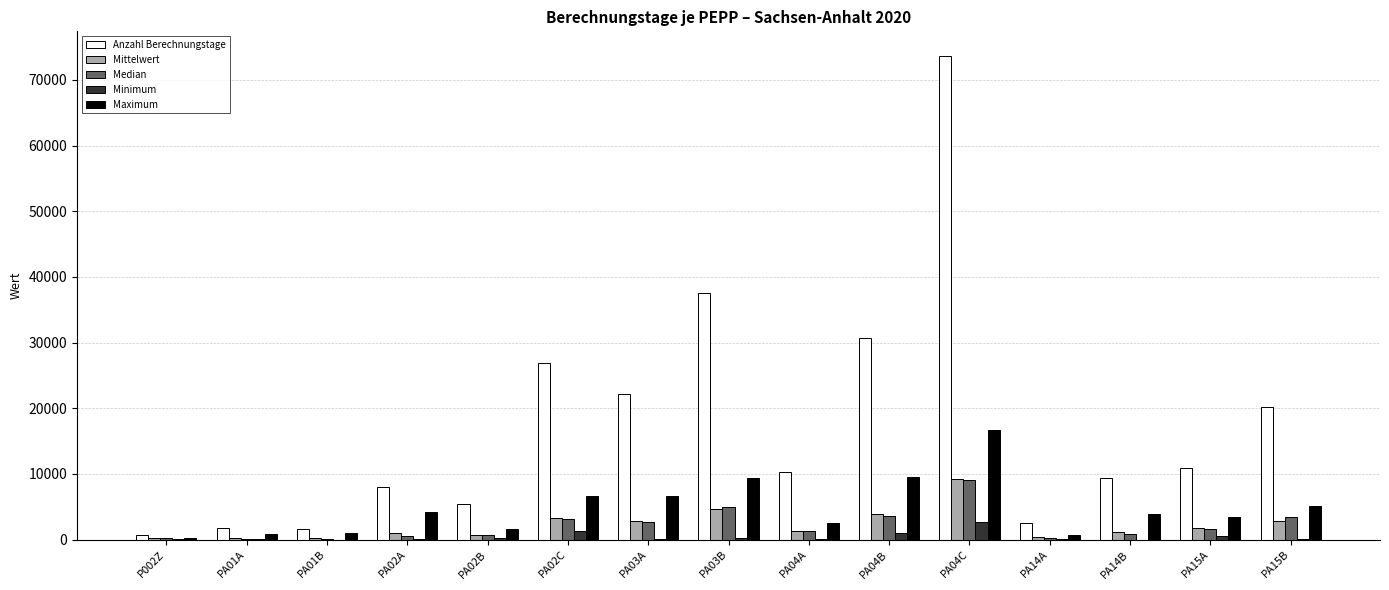

Which series changed the most between PA02C and PA03B?

Anzahl Berechnungstage